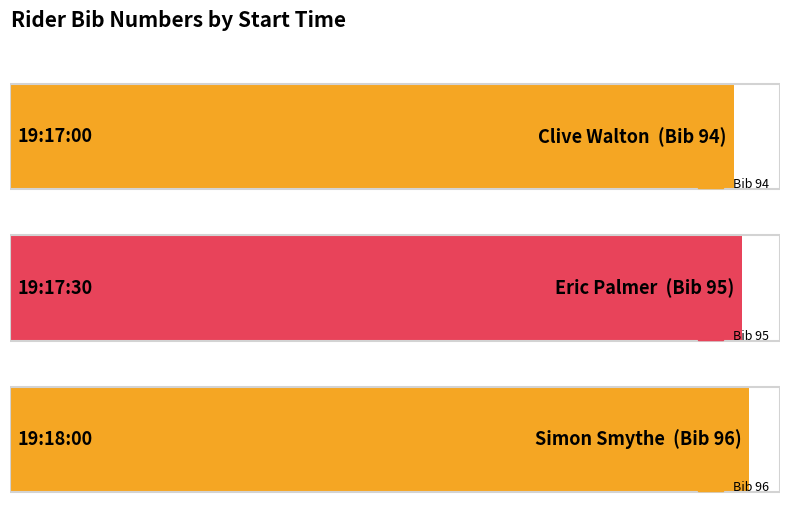

List the labels in order of value, largest first.

19:18:00, 19:17:30, 19:17:00